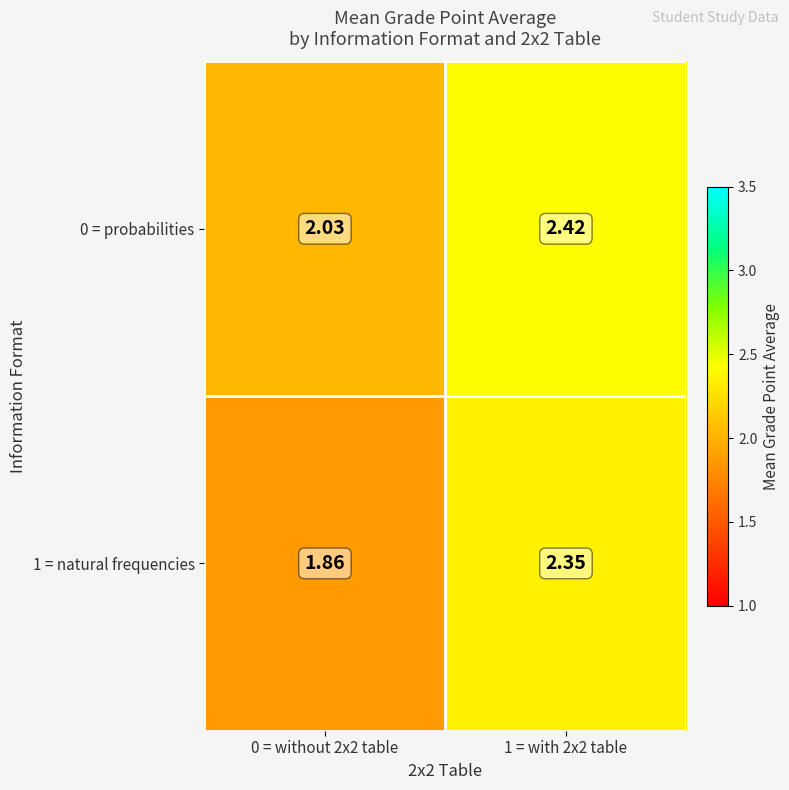

Is the value of 1 = natural frequencies at 0 = without 2x2 table greater than the value of 0 = probabilities at 1 = with 2x2 table?

No